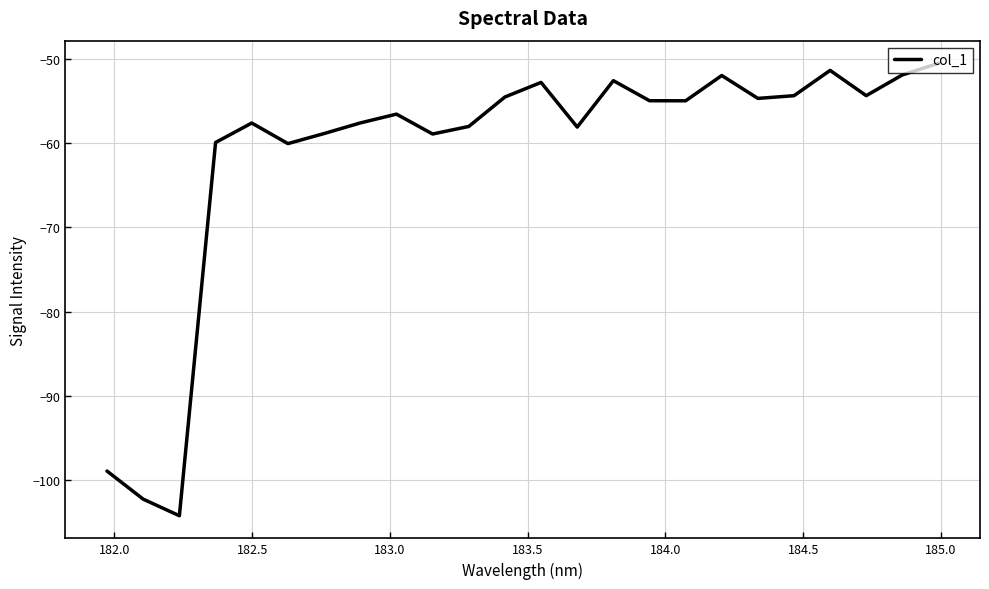

True or false: the data has more than 1 interior local peaks.

True